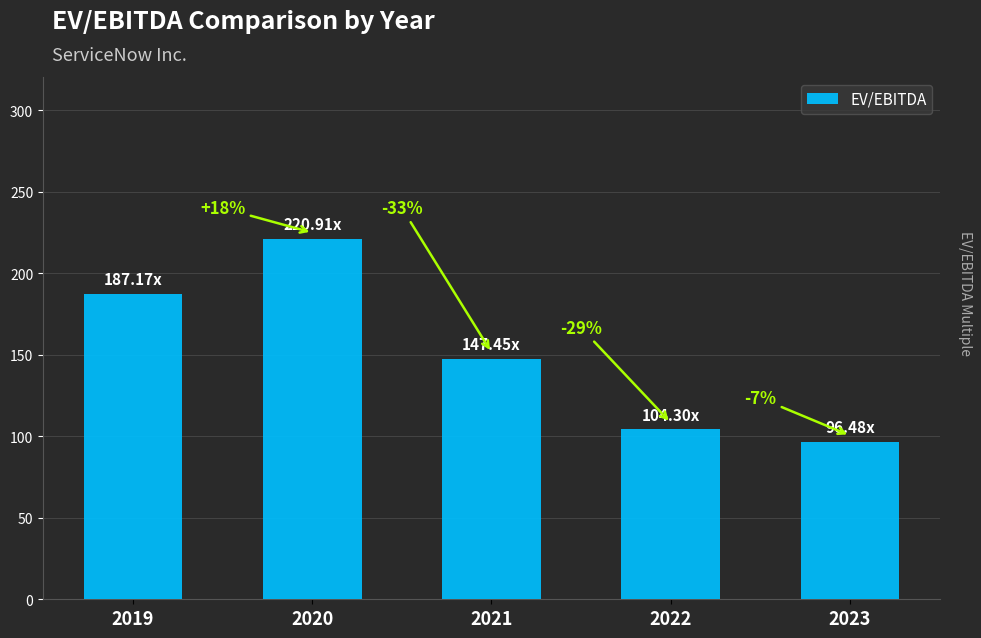

Are the bars horizontal?

No